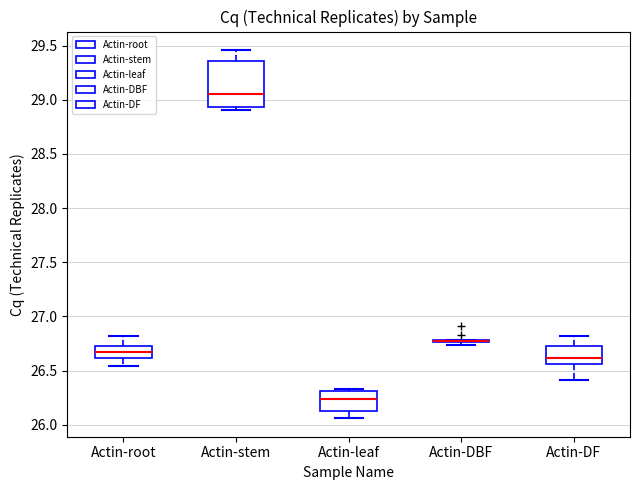

Which box is the tallest, from its lower edge to its upper edge?

Actin-stem